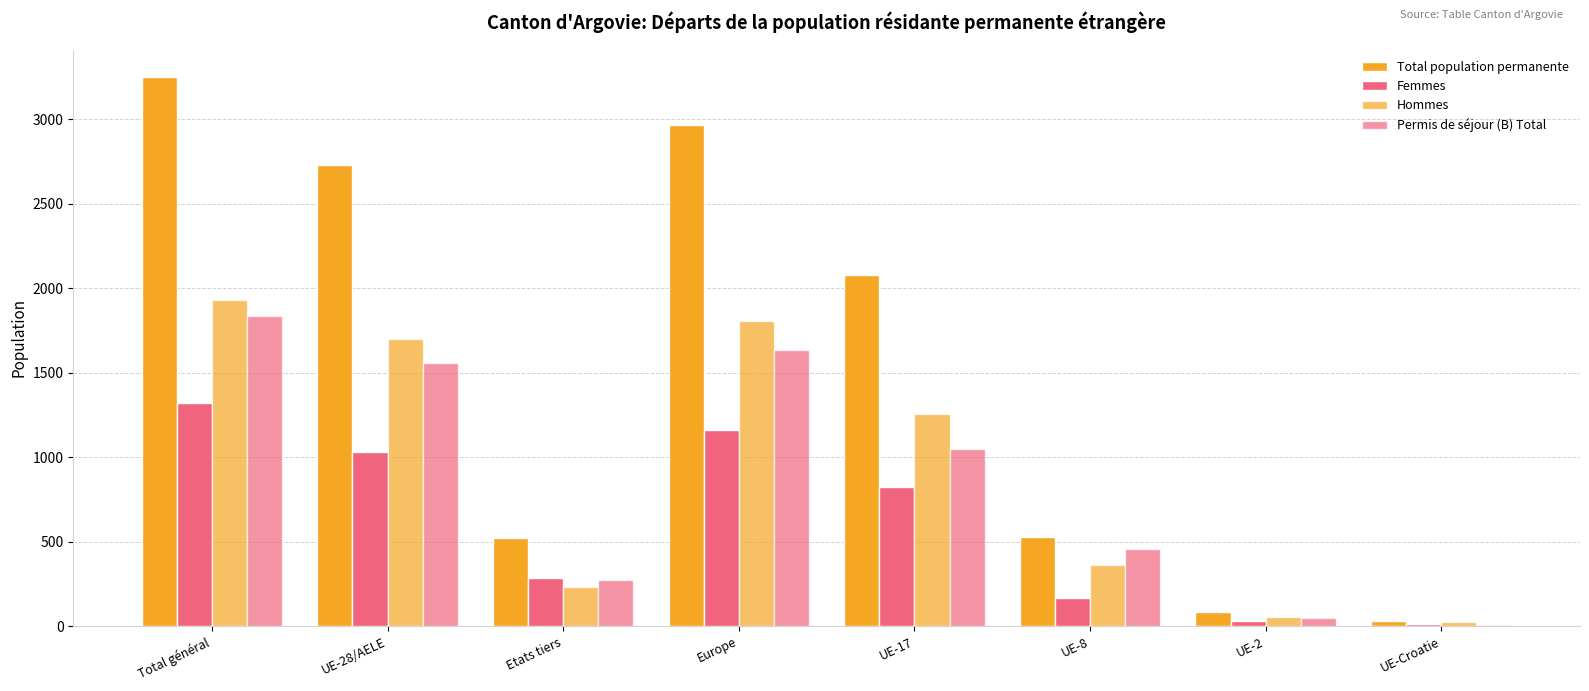

How many series are shown in this chart?

4